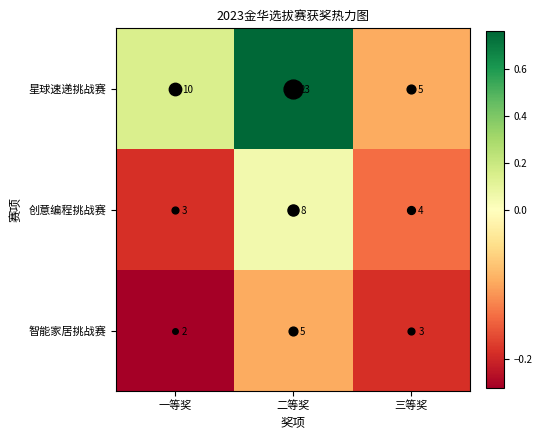

At which category is the sum across all series the highest?

二等奖